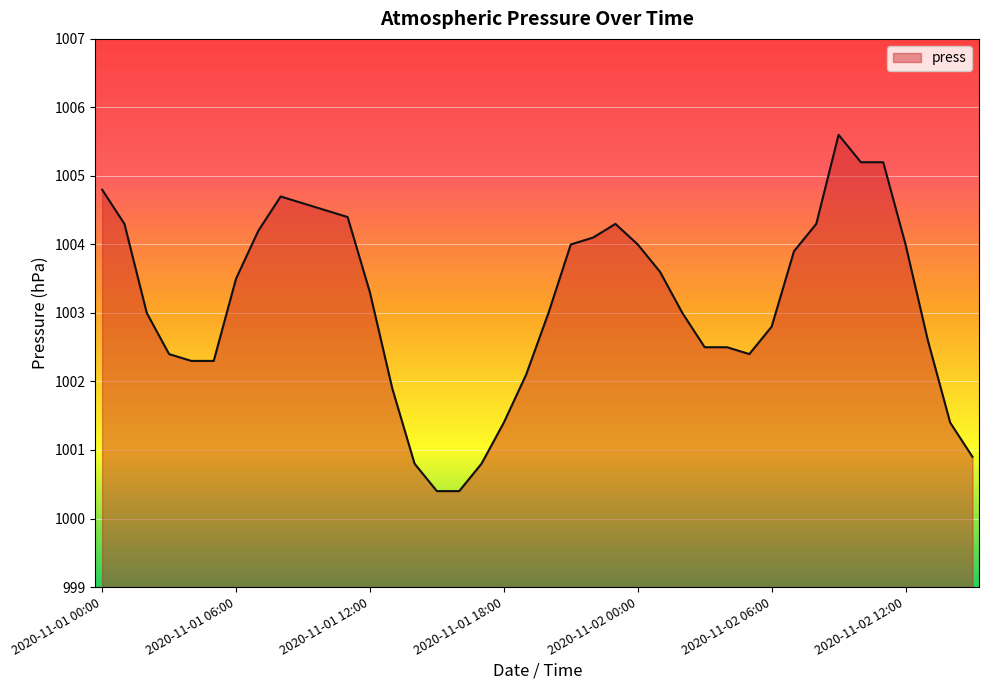

What is the smallest value displayed?

1000.4